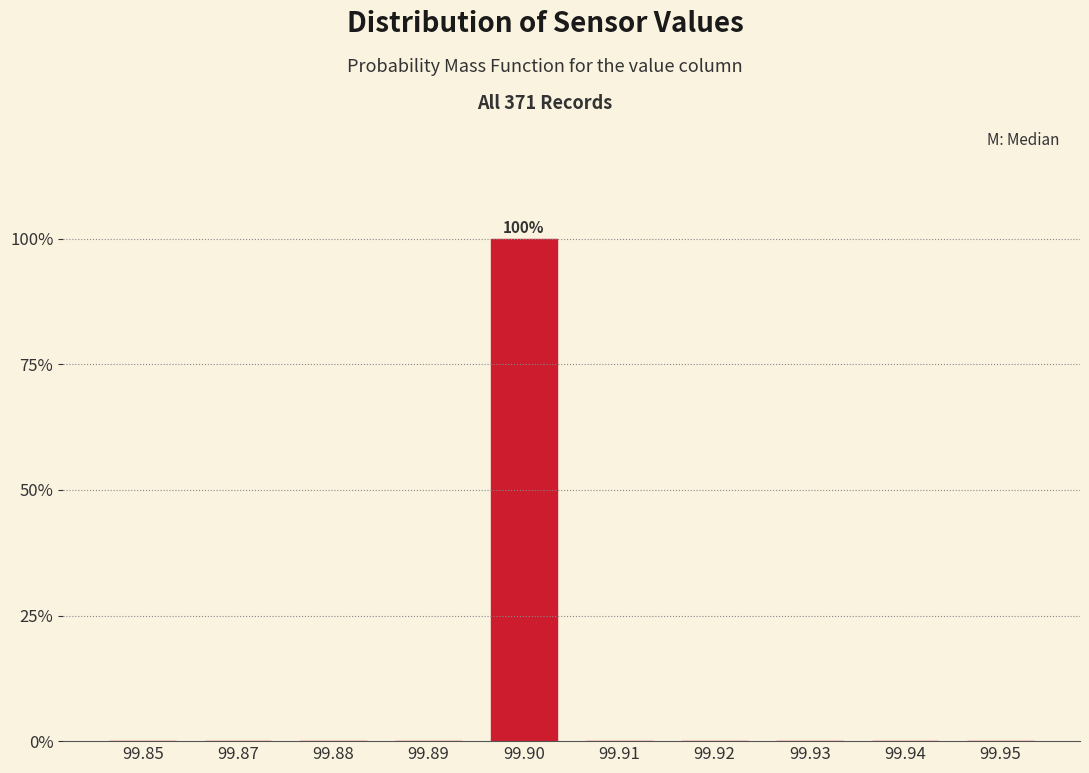

Reading left to right, extract all data points from this chart.

99.85=0	99.87=0	99.88=0	99.89=0	99.90=100	99.91=0	99.92=0	99.93=0	99.94=0	99.95=0